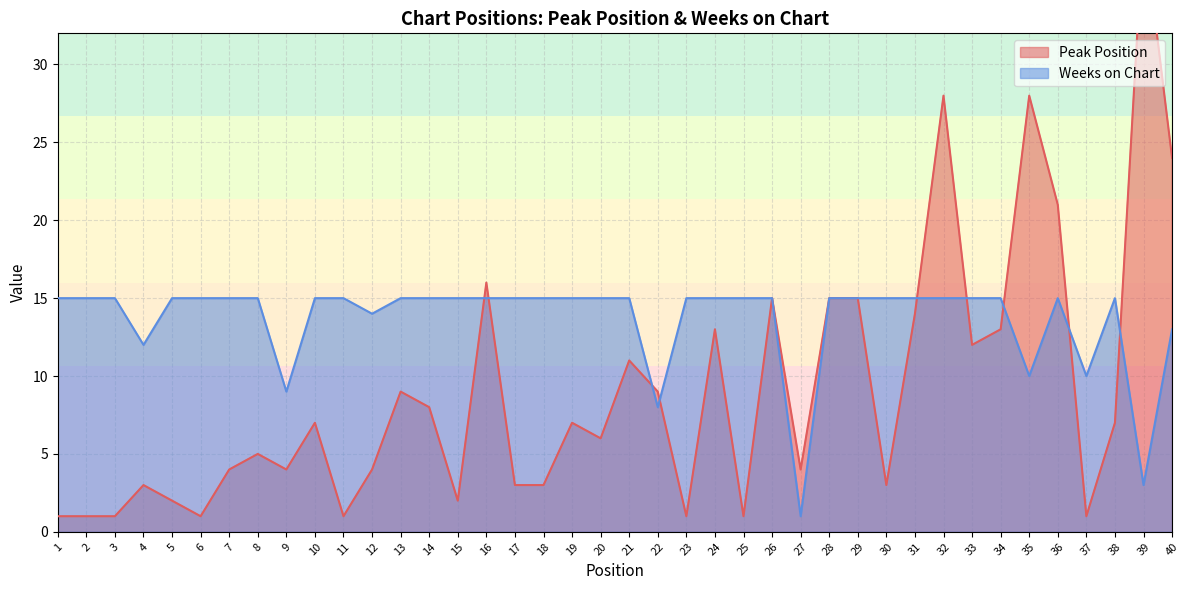

The Peak Position series shows 2 at 9. True or false?

False